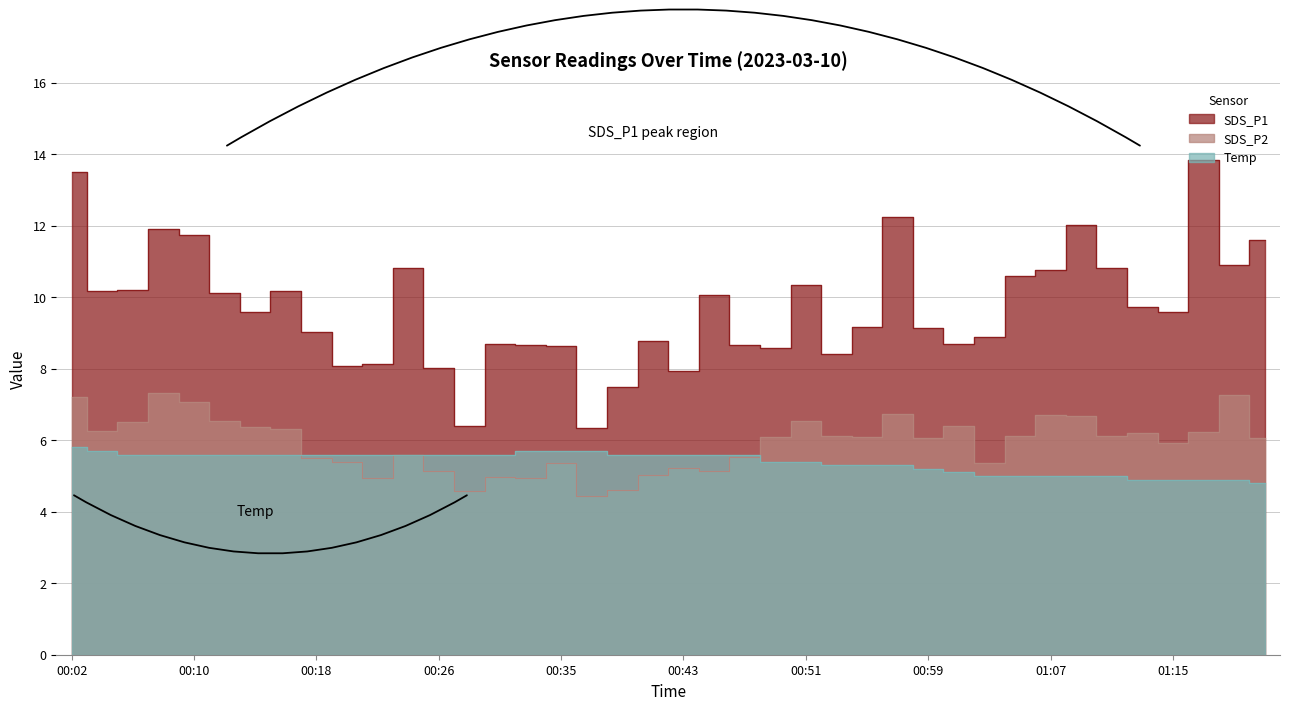

Which series has the widest spread of values?

SDS_P1